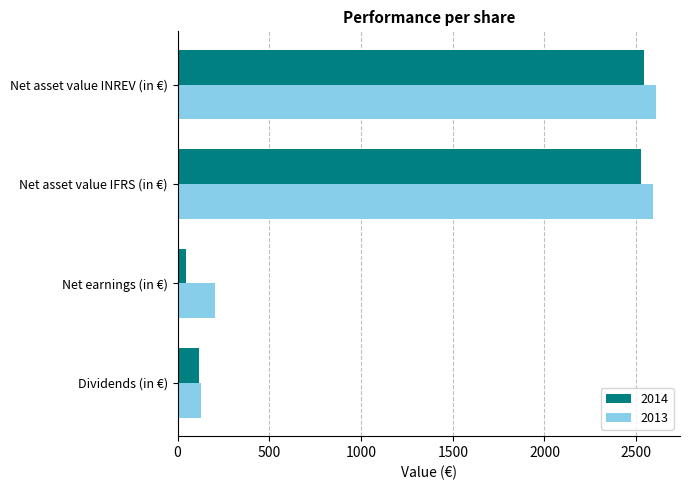

Rank the series by their average value, from highest to lowest.

2013, 2014